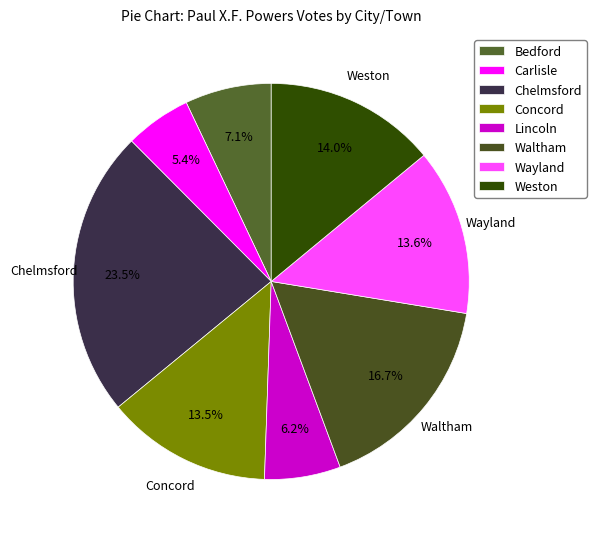

Which slice is the largest?

Chelmsford